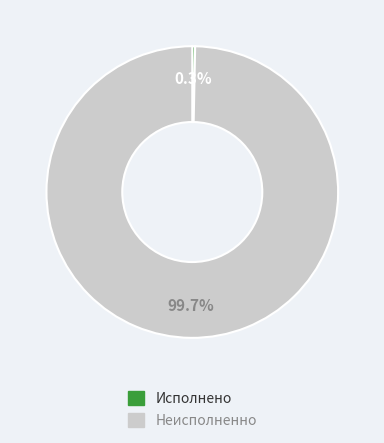

Is there any slice that represents more than half of the pie?

Yes